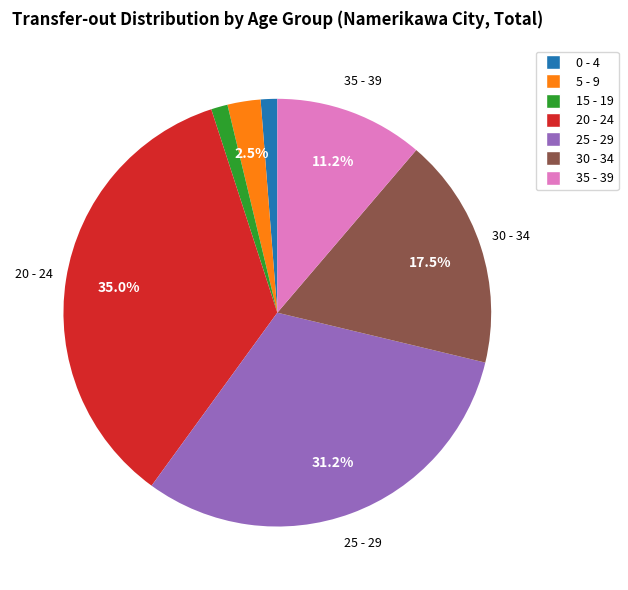

To the nearest percent, what percentage of the pie is 15 - 19?

1%